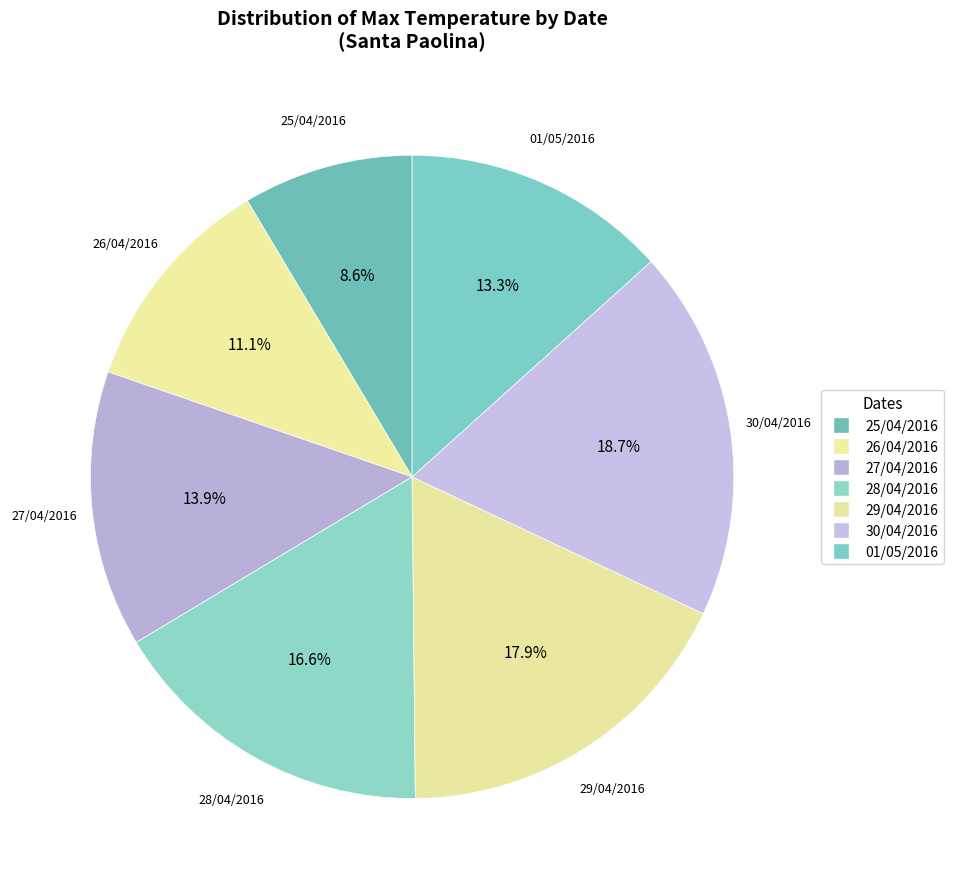

The 25/04/2016 slice represents 9% of the pie. True or false?

True